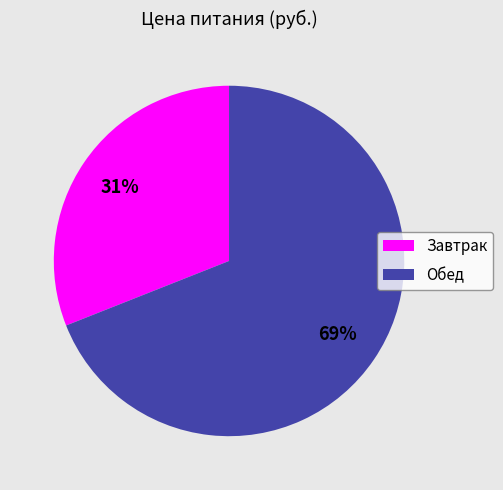

Is the sum of Обед and Завтрак greater than half?

Yes